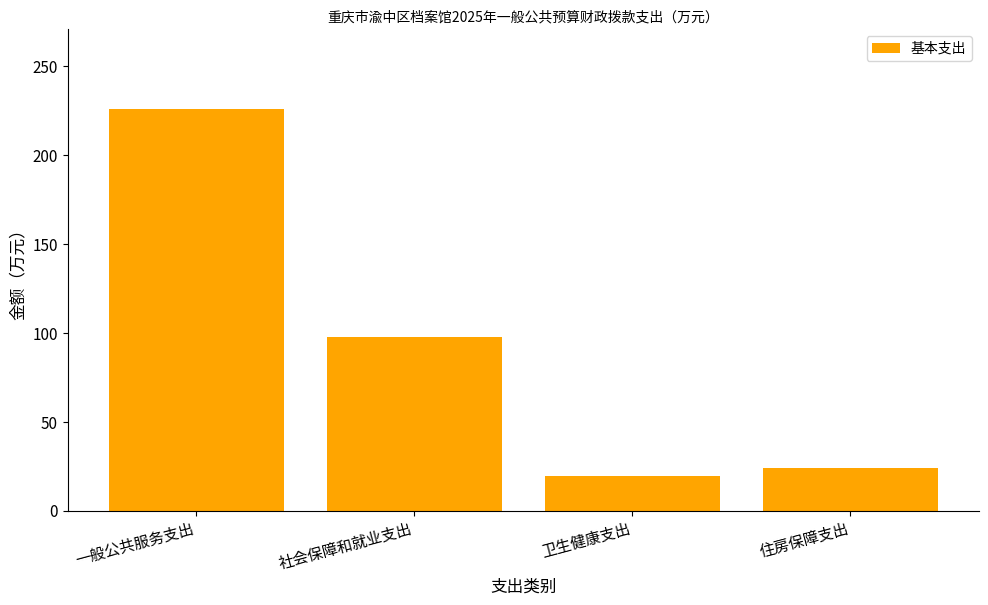

Is it true that the value at 一般公共服务支出 is 225.6?

True